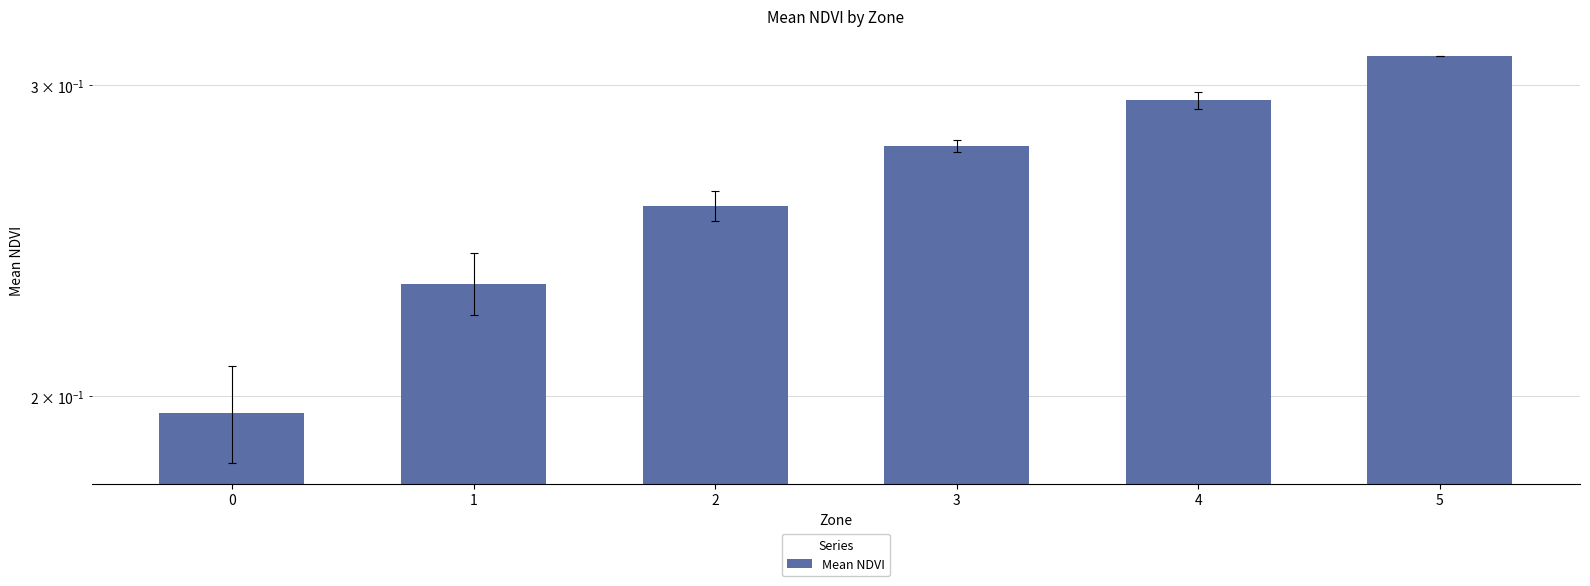

The value at 4 is 0.3. True or false?

True